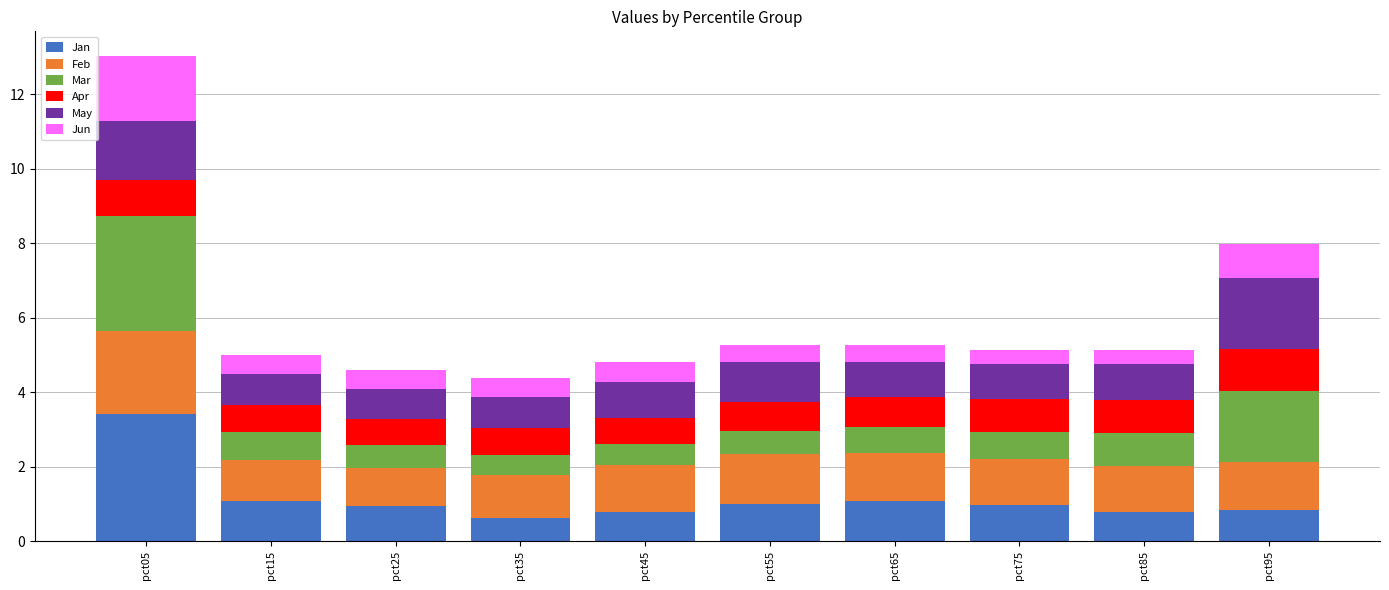

What is the minimum value for Jan?

0.6